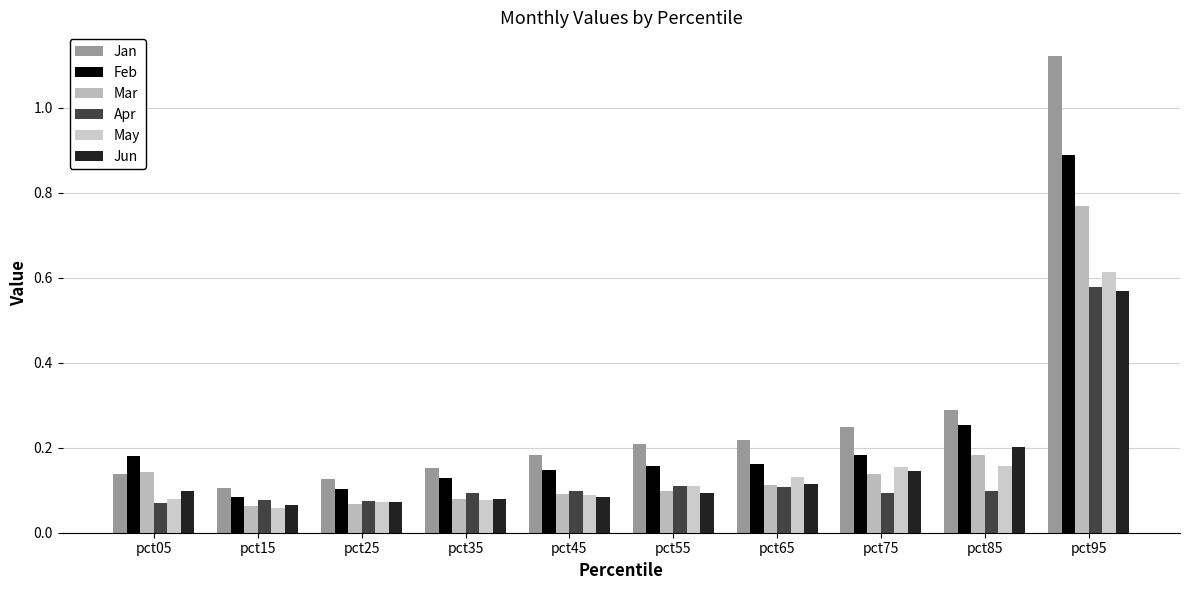

What is the difference between the maximum and minimum values in the Jun series?

0.5